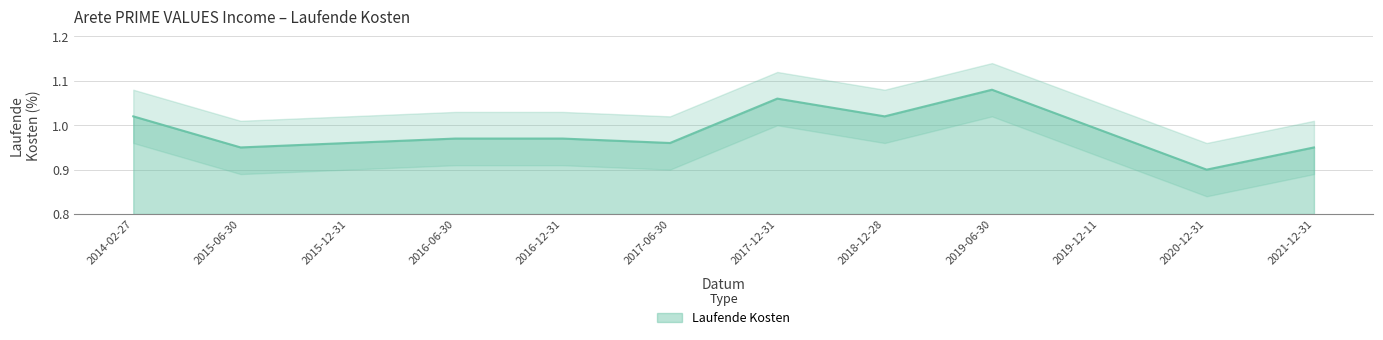

Does the chart display data point markers on the line(s)?

No